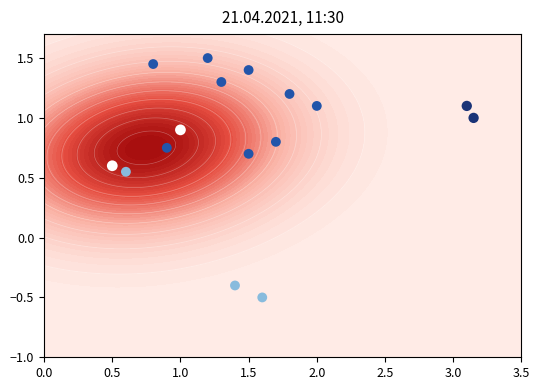

How many positive values are there?

14